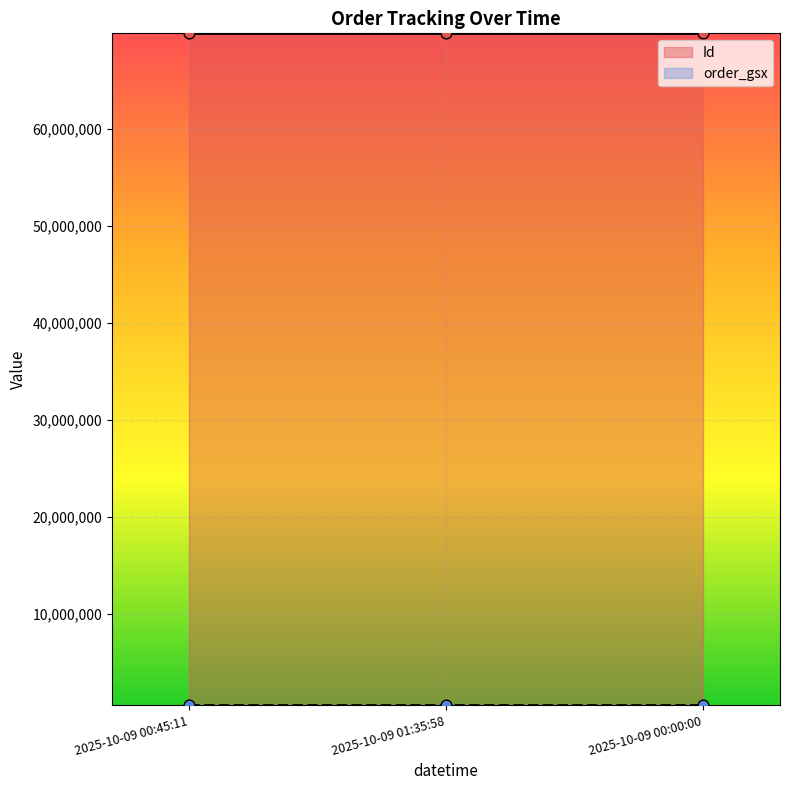

Is the value of Id at 2025-10-09 01:35:58 greater than the value of order_gsx at 2025-10-09 00:45:11?

Yes